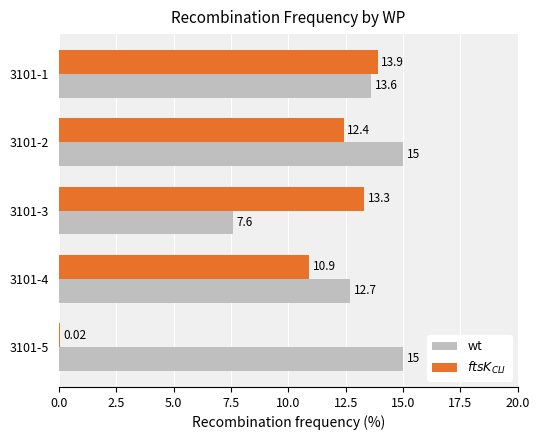

At which category is the sum across all series the highest?

3101-1